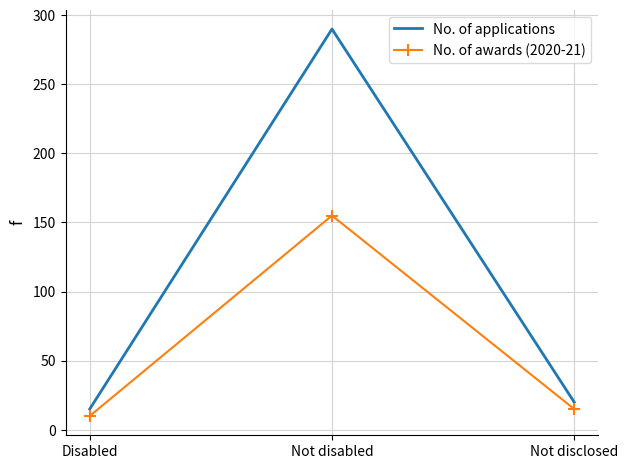

What position from the left is Not disclosed?

3